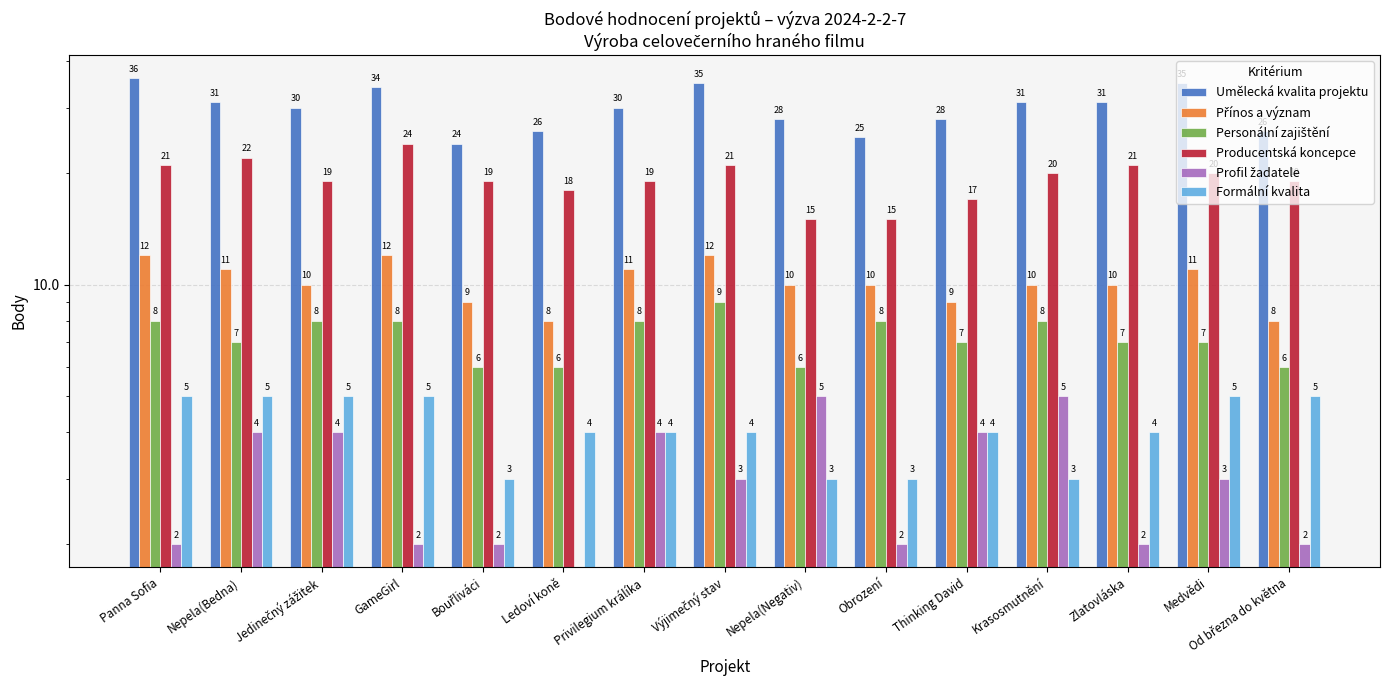

What is the sum of the Přínos a význam values at Privilegium králíka and Ledoví koně?

19